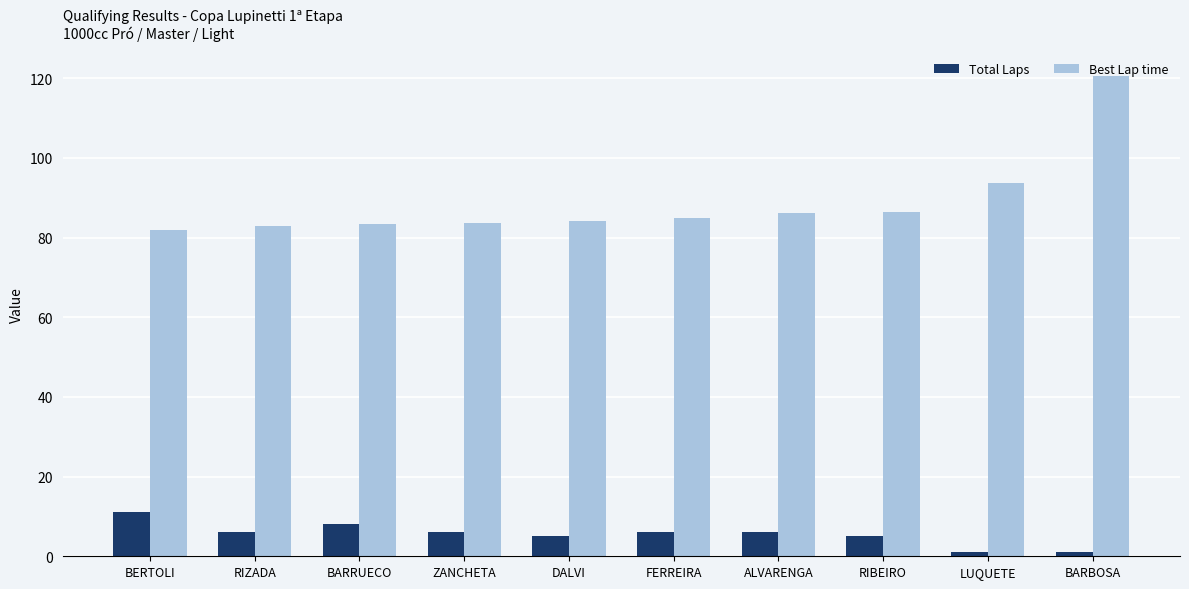

At how many categories does at least one series exceed 41?

10